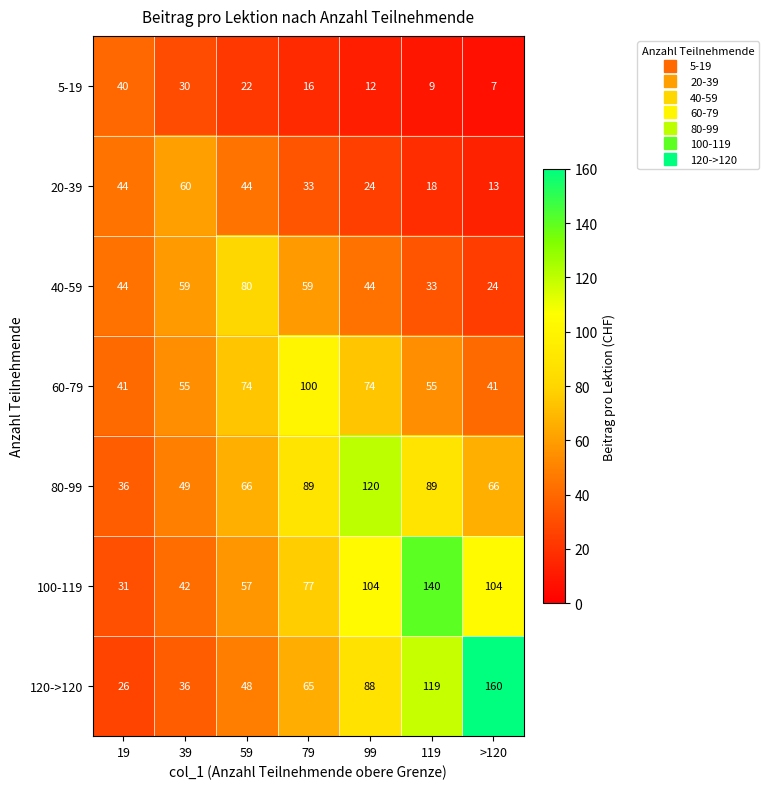

At which label does 80-99 reach its peak?

99